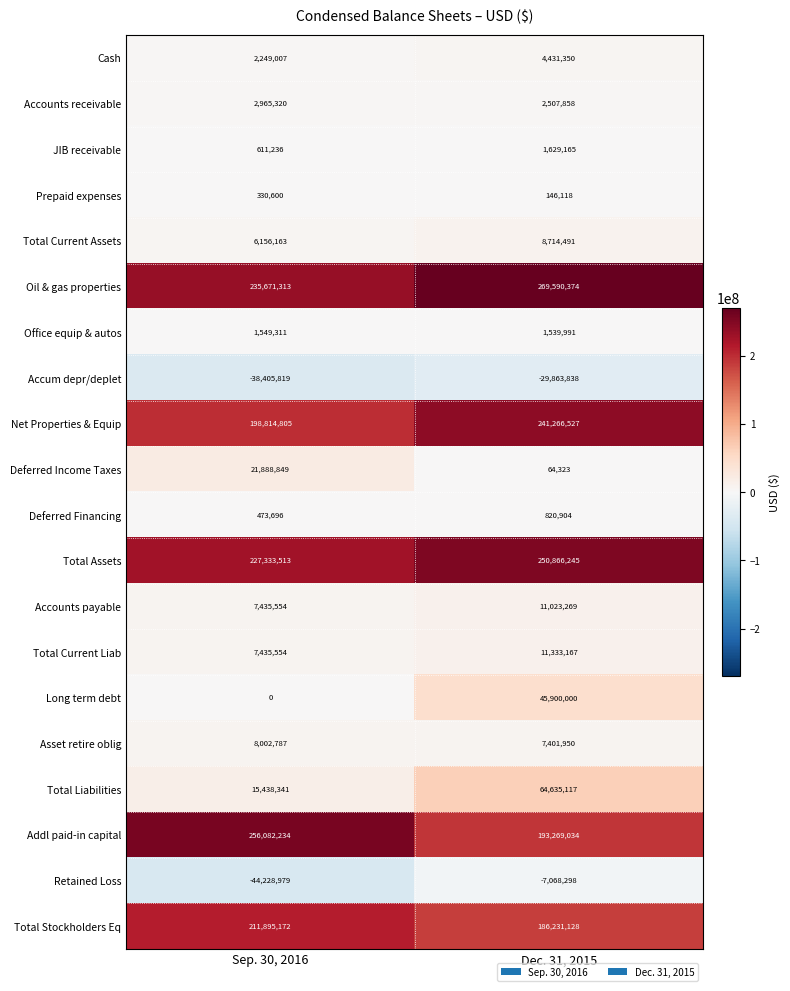

What is the difference between the maximum and minimum values in the Total Assets series?

23532732